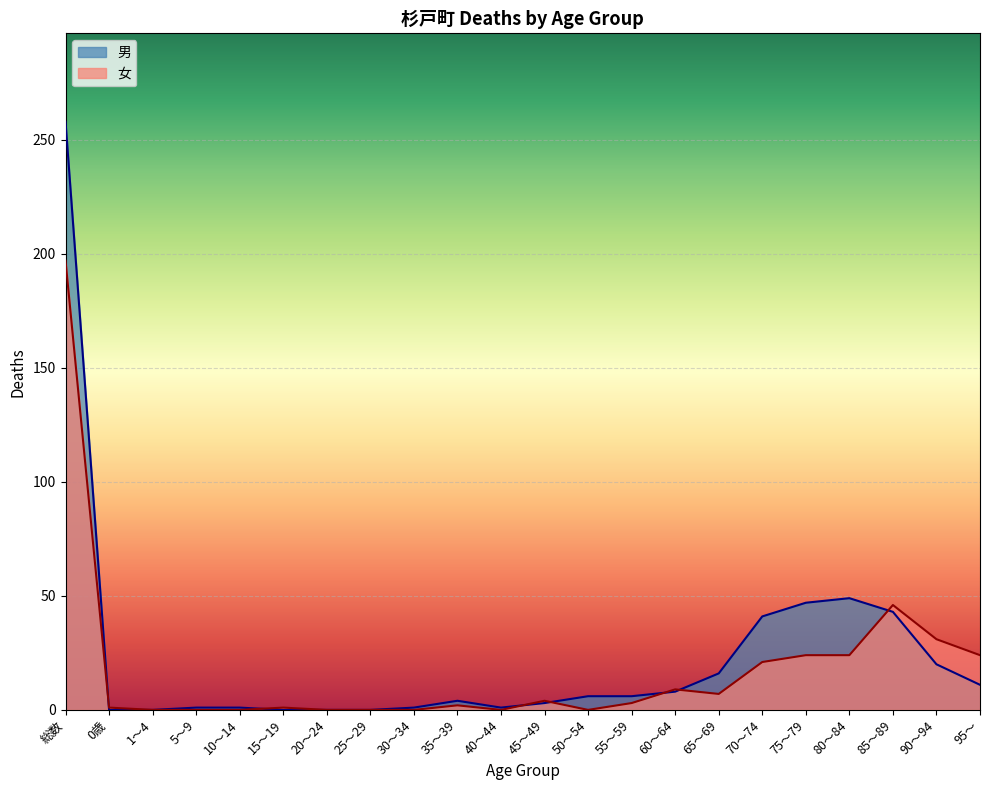

Does the chart display data point markers on the line(s)?

No